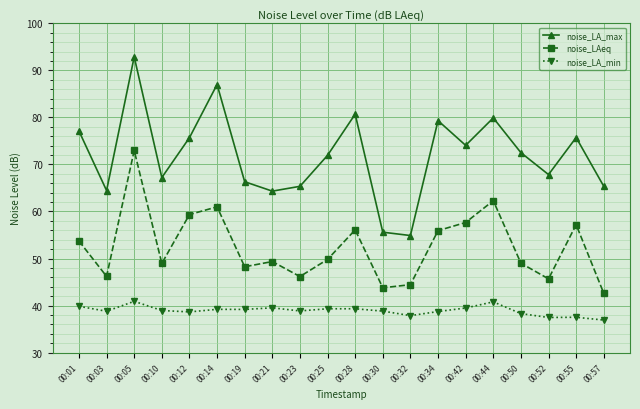

Where is the first local maximum for noise_LAeq?

00:05